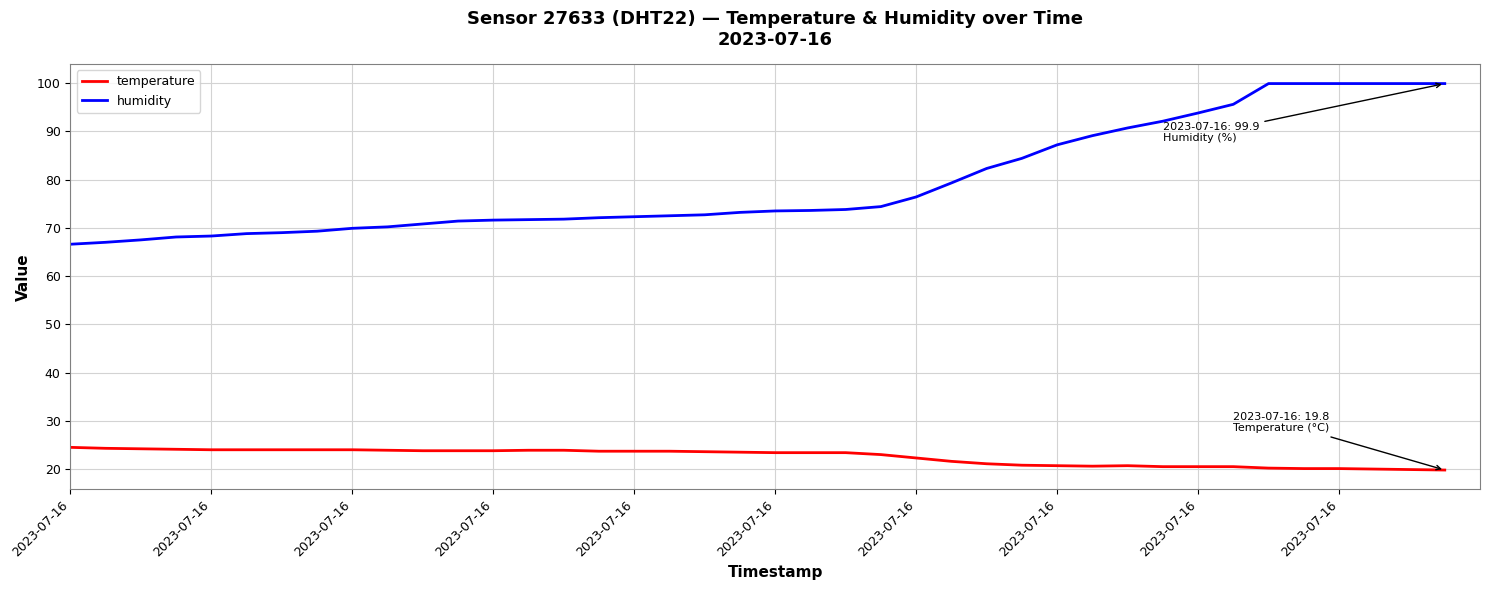

Which series has the widest spread of values?

humidity